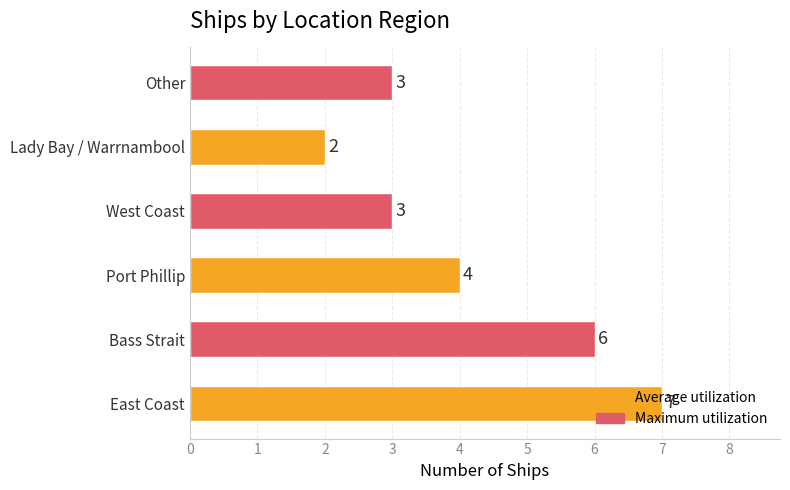

Count the values in the range 3 to 6.

4